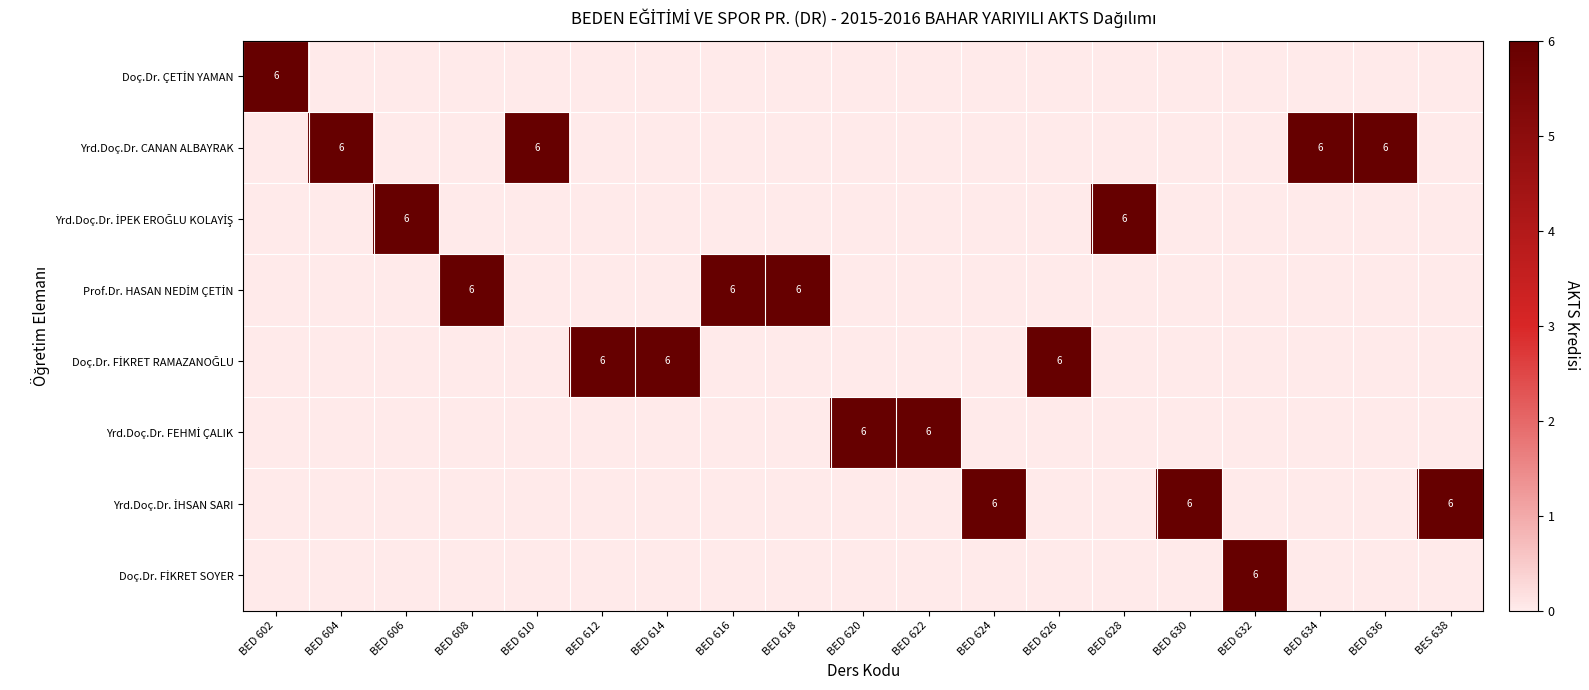

What is the difference between the highest and lowest values at BED 630?

6